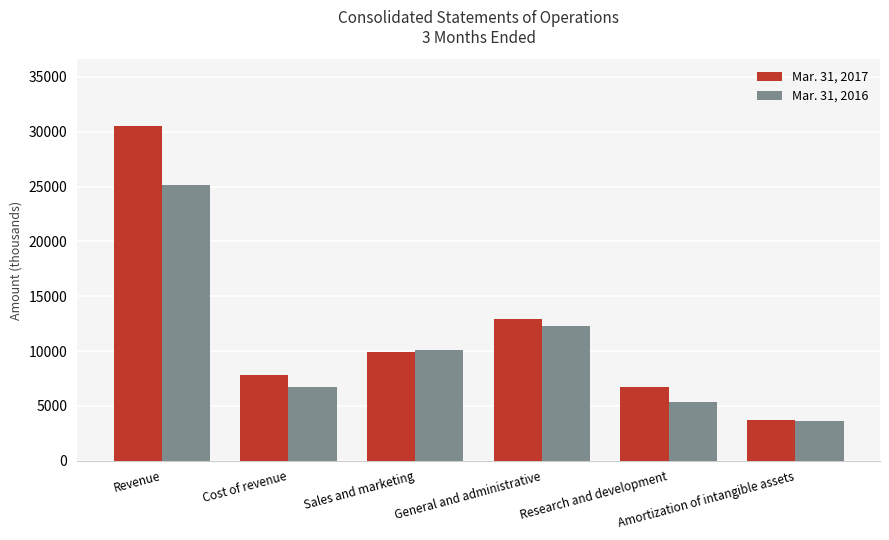

True or false: Mar. 31, 2016 has a value of 7336 at Revenue.

False